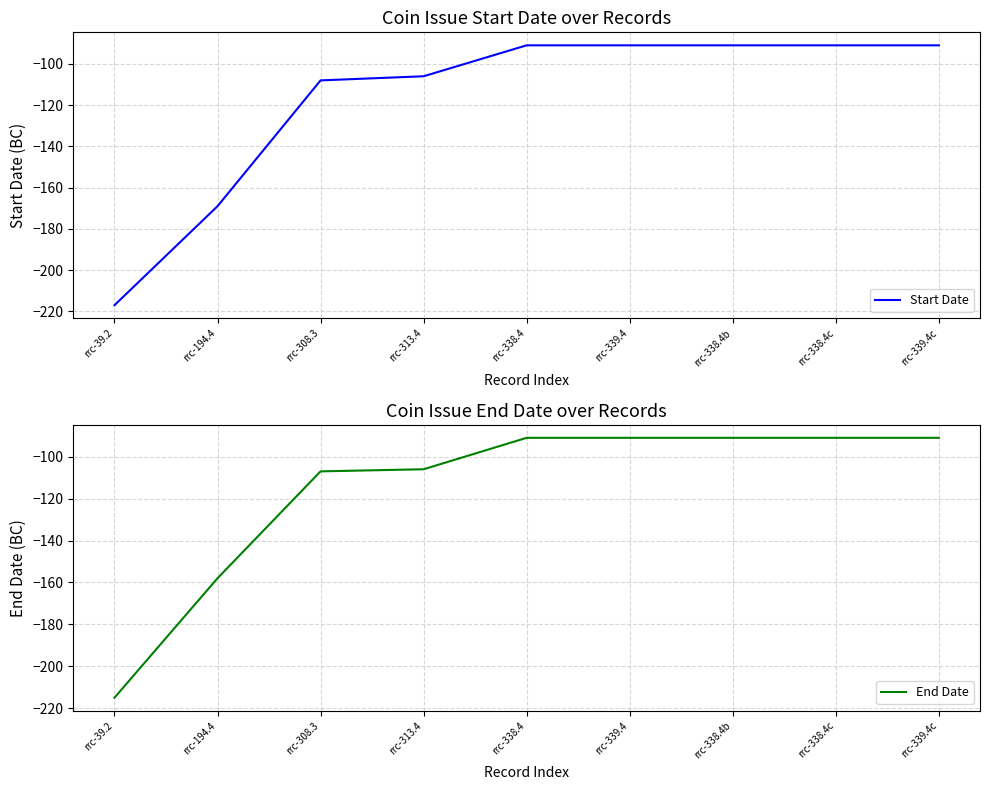

At which category is the sum across all series the highest?

rrc-338.4